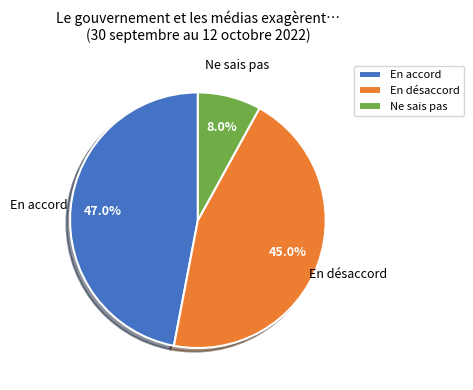

Count the number of slices in the pie.

3